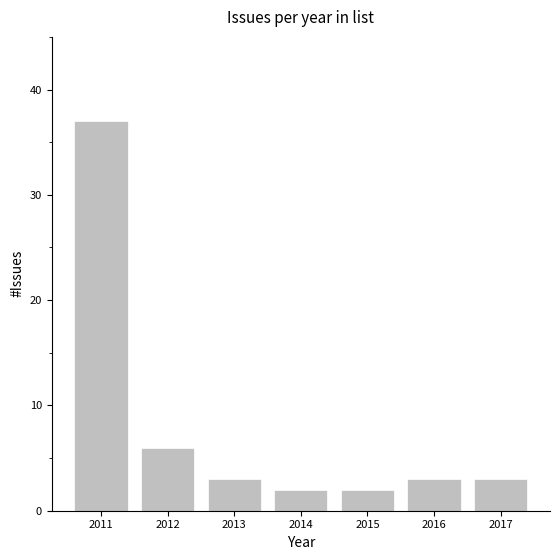

How many categories are shown in the chart?

7